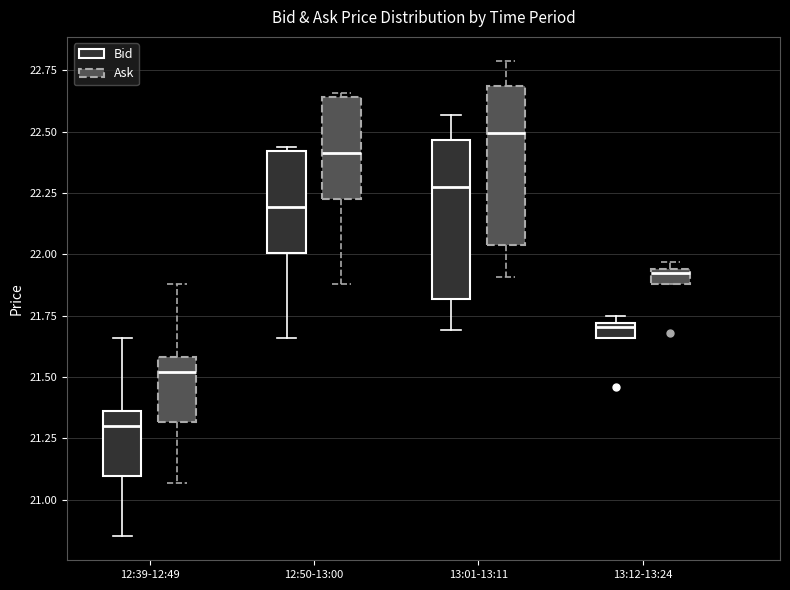

Where is the upper edge of the box for 13:12-13:24 (Bid) on the y-axis? The values are not printed on the chart, so give them approximately, as read against the axis.

21.70